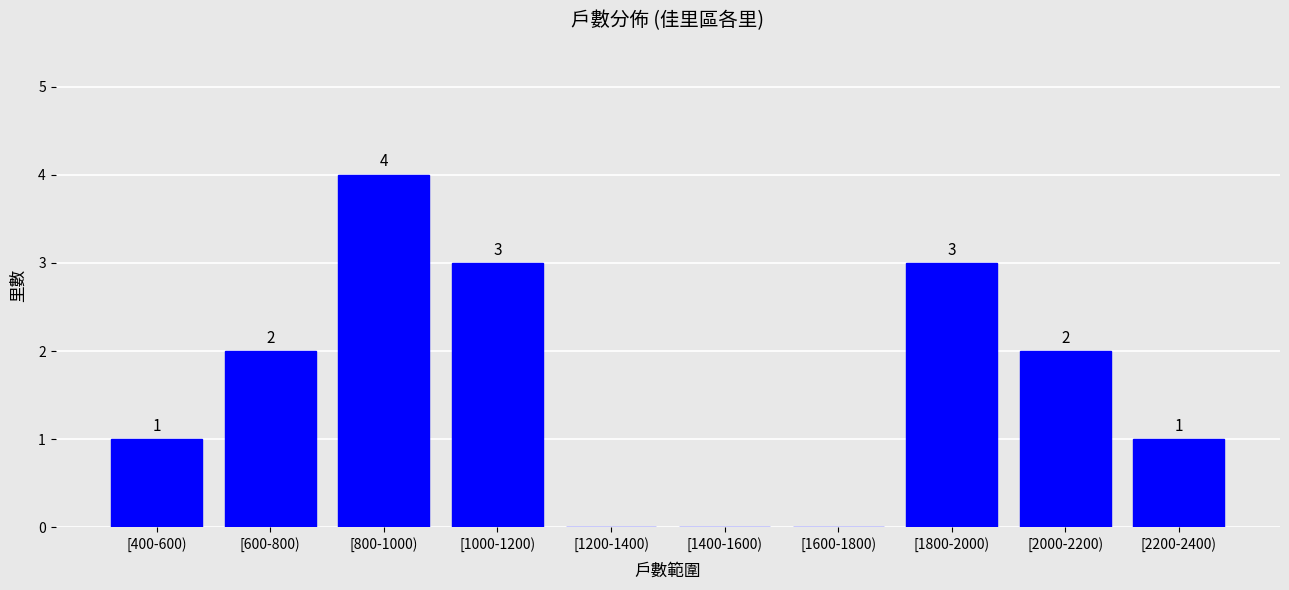

Reading left to right, list all the values displayed in this chart.

[400-600)=1	[600-800)=2	[800-1000)=4	[1000-1200)=3	[1200-1400)=0	[1400-1600)=0	[1600-1800)=0	[1800-2000)=3	[2000-2200)=2	[2200-2400)=1